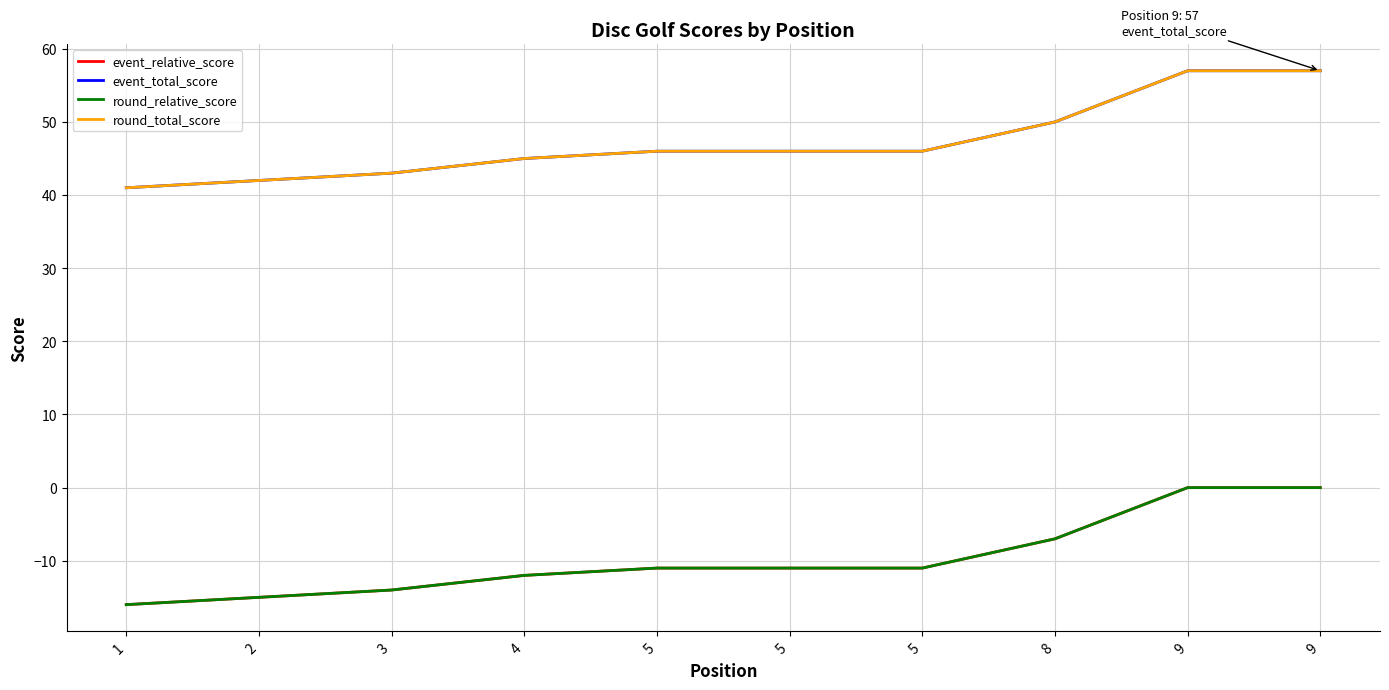

Does the chart display data point markers on the line(s)?

No